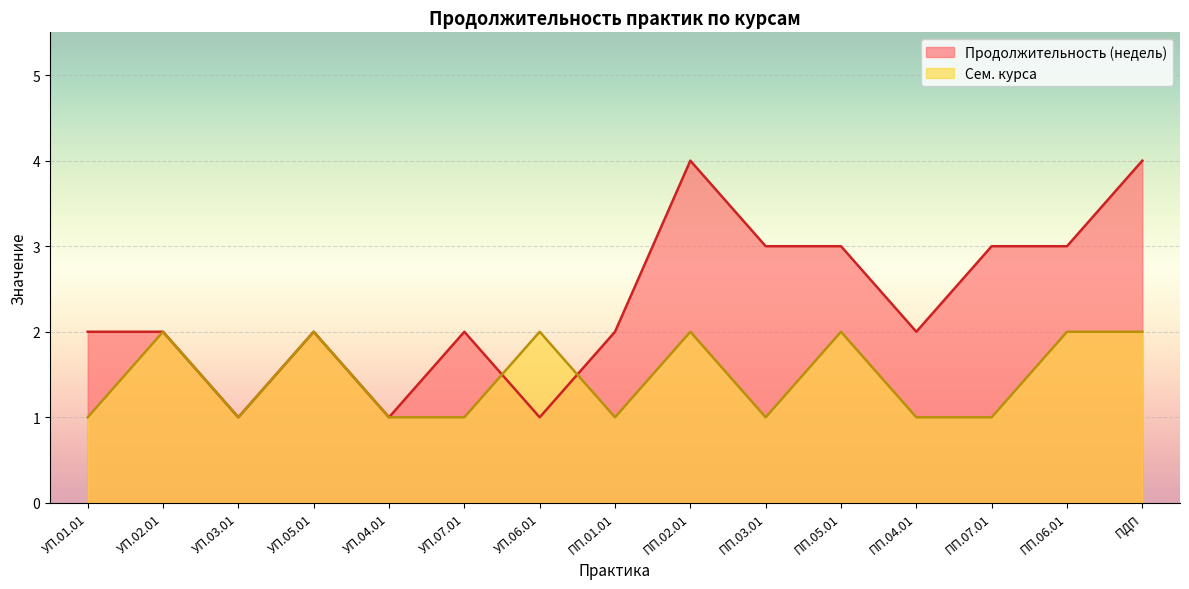

What is the average value of the Сем. курса series?

1